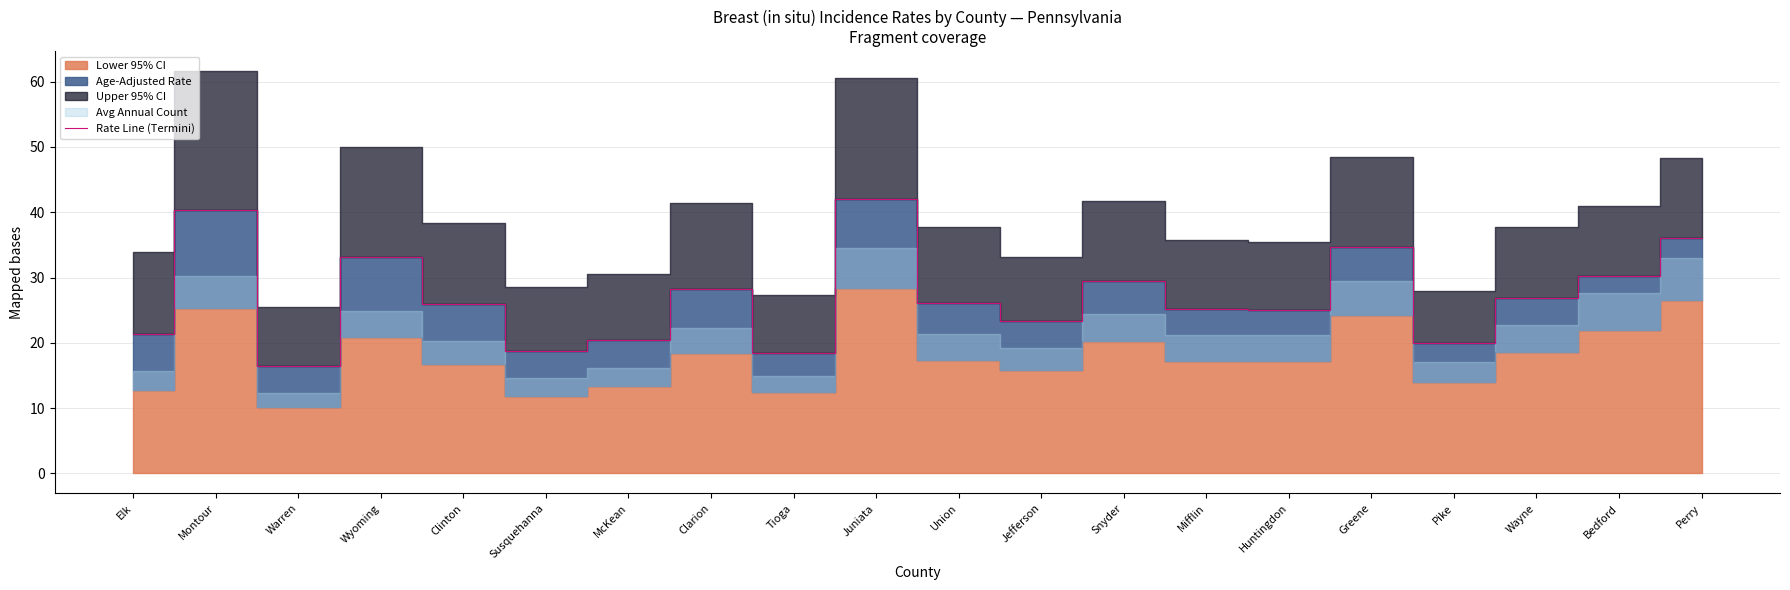

At which label does Rate Line (Termini) reach its minimum?

Warren